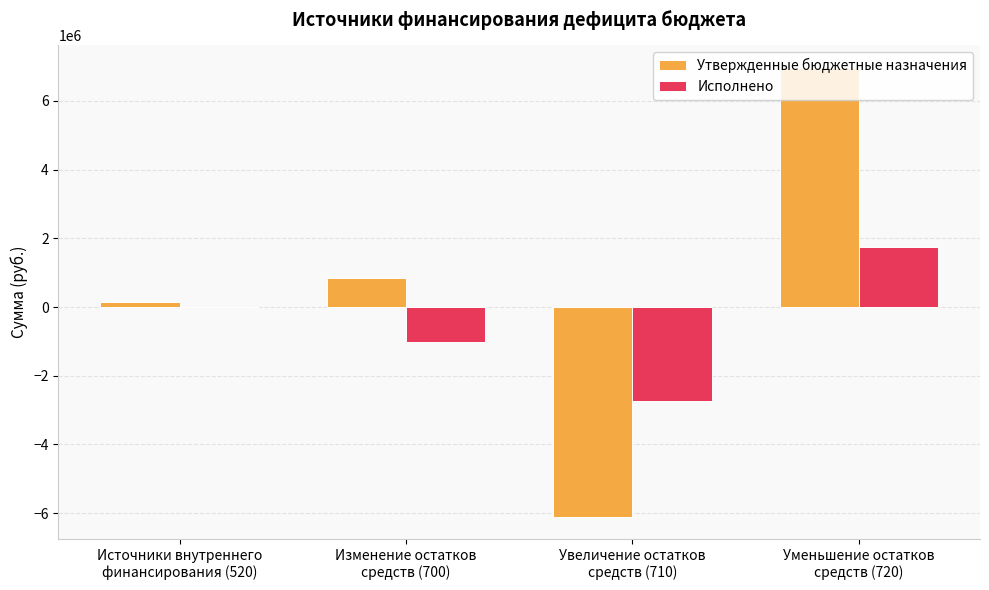

At which category is the sum across all series the highest?

Уменьшение остатков
средств (720)